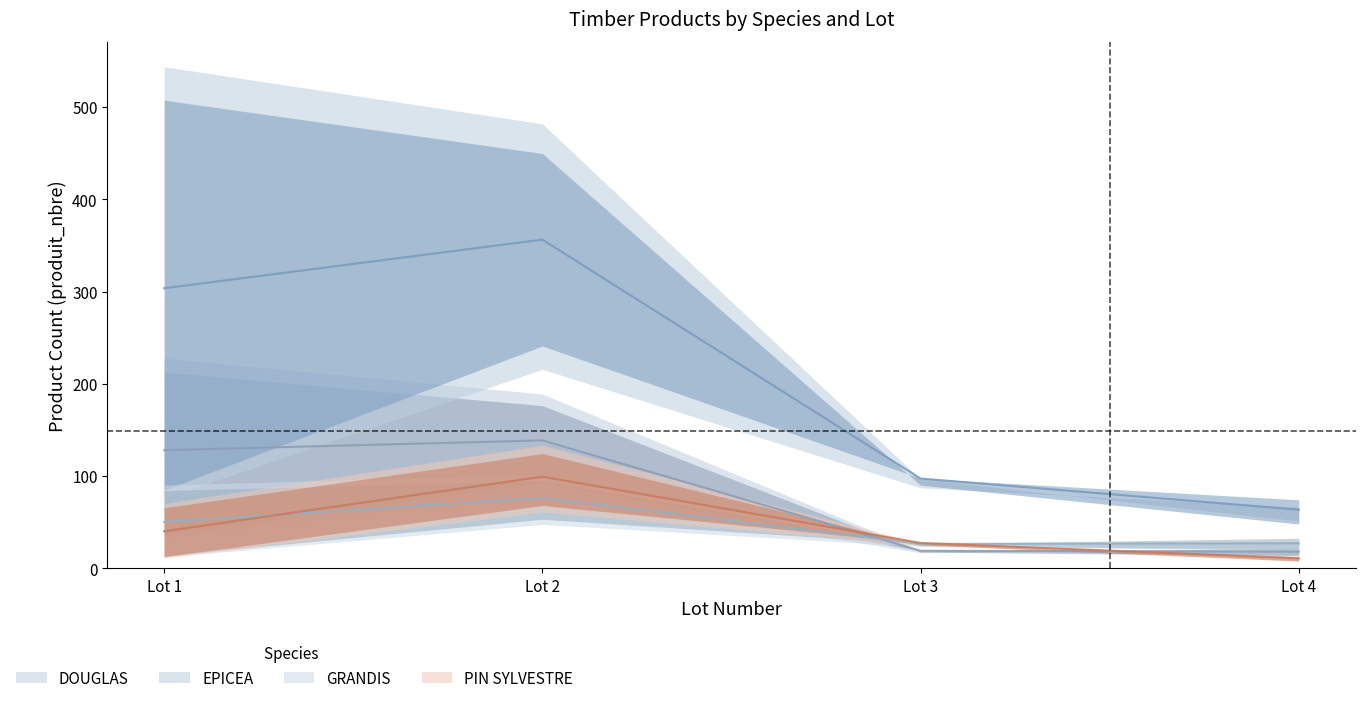

True or false: PIN SYLVESTRE has a value of 26.5 at Lot 3.

True